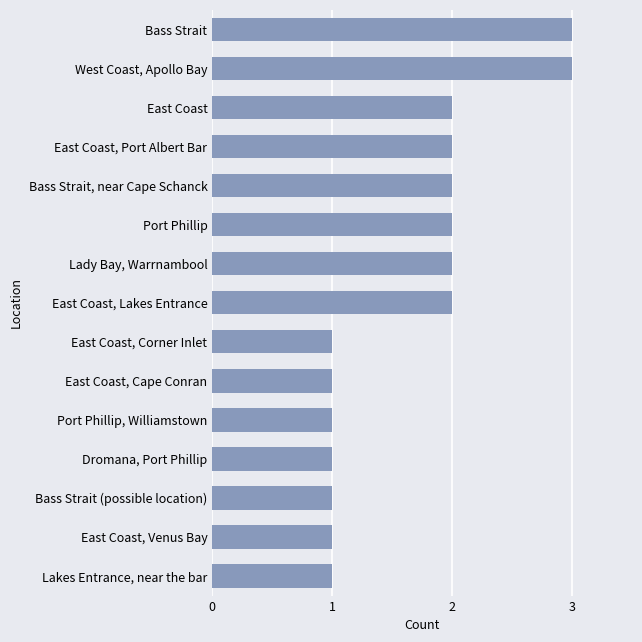

What is the minimum value shown in the chart?

1